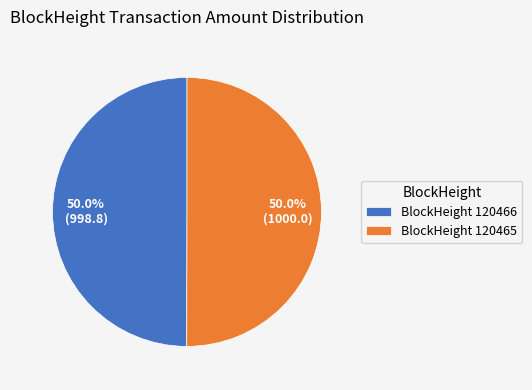

Approximately how many times larger is the value at BlockHeight 120466 compared to BlockHeight 120465?

1.0